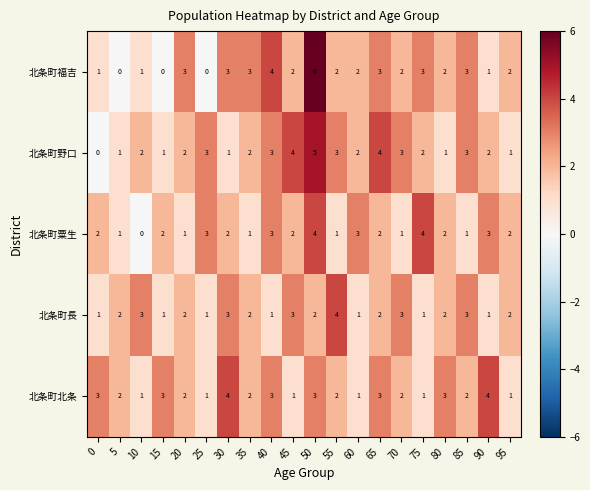

Which series has the largest total across all categories?

北条町野口